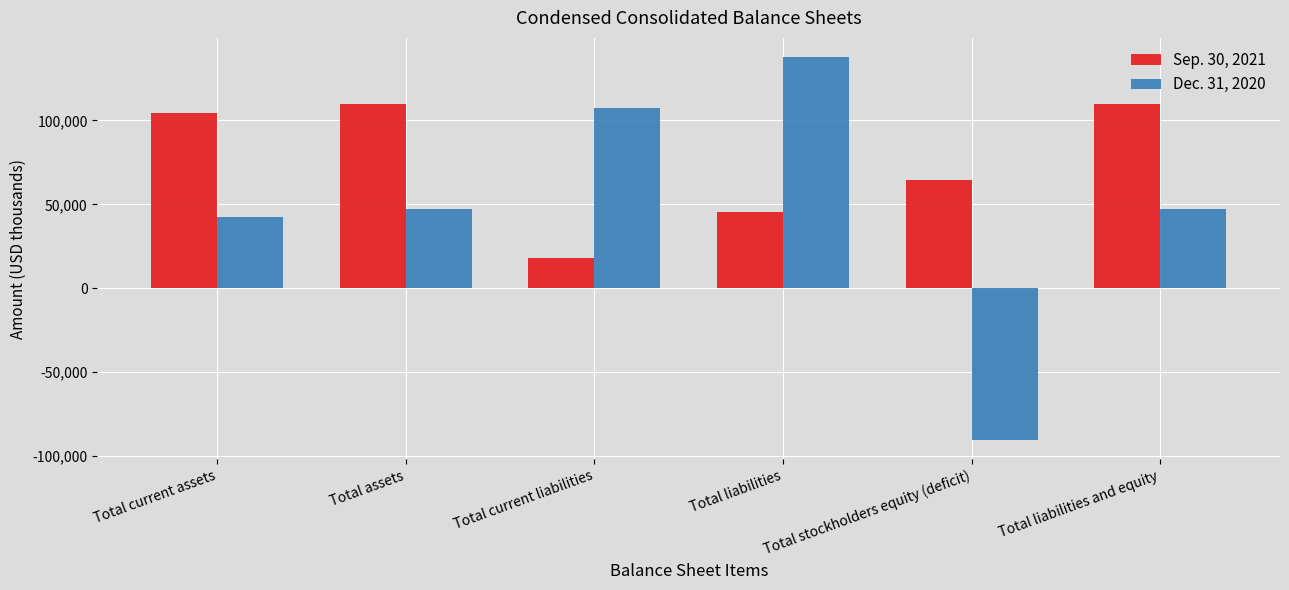

At which category is the sum across all series the highest?

Total liabilities